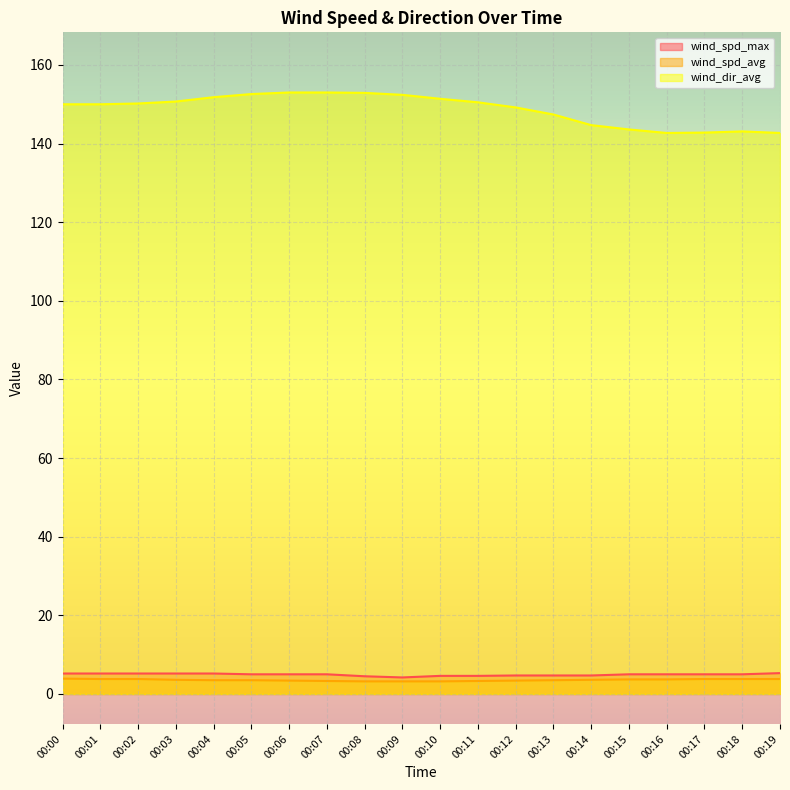

How many lines are shown in the chart?

3